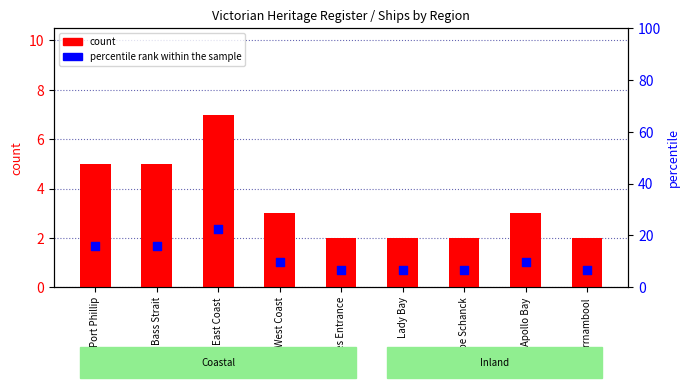

Which series has the widest spread of Y values?

percentile rank within the sample